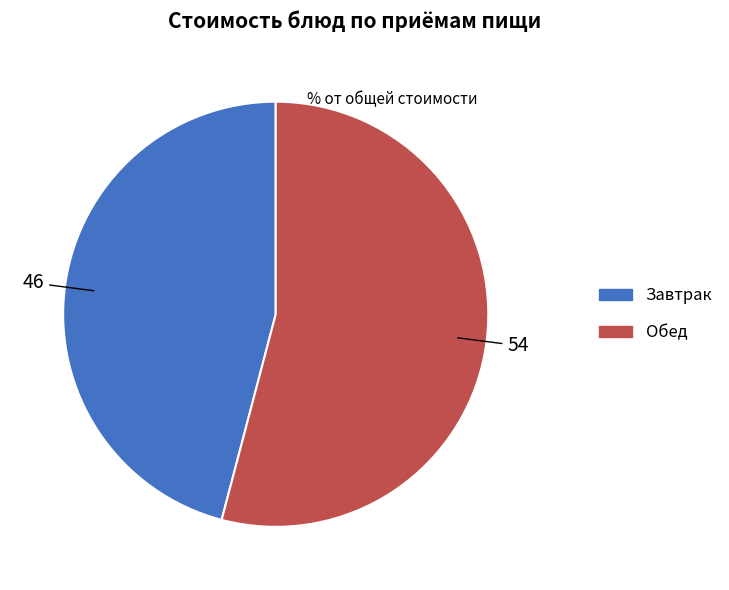

Is there any slice that represents more than half of the pie?

Yes